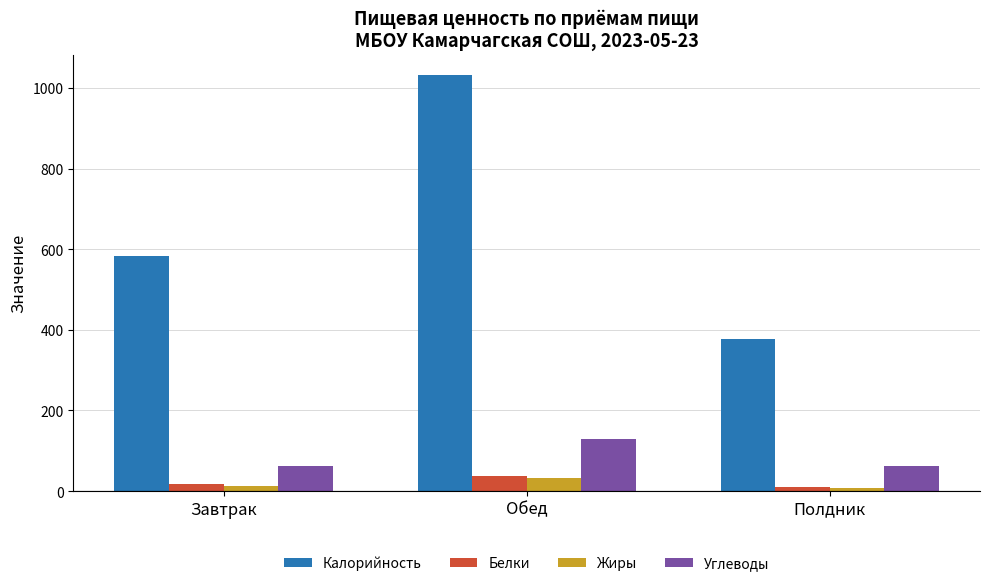

What is the value of the Белки bar at the 1st from the left?

17.9